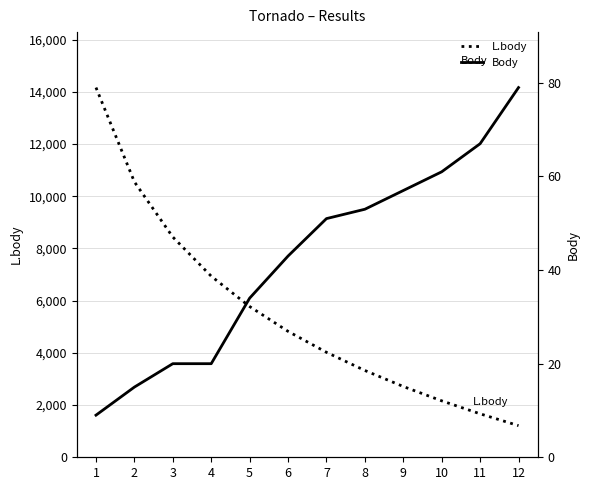

How many values in the Body series exceed 51?

5